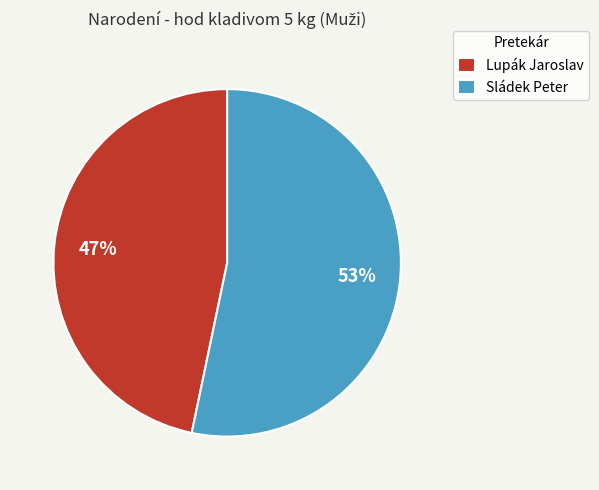

Is the sum of Lupák Jaroslav and Sládek Peter greater than half?

Yes